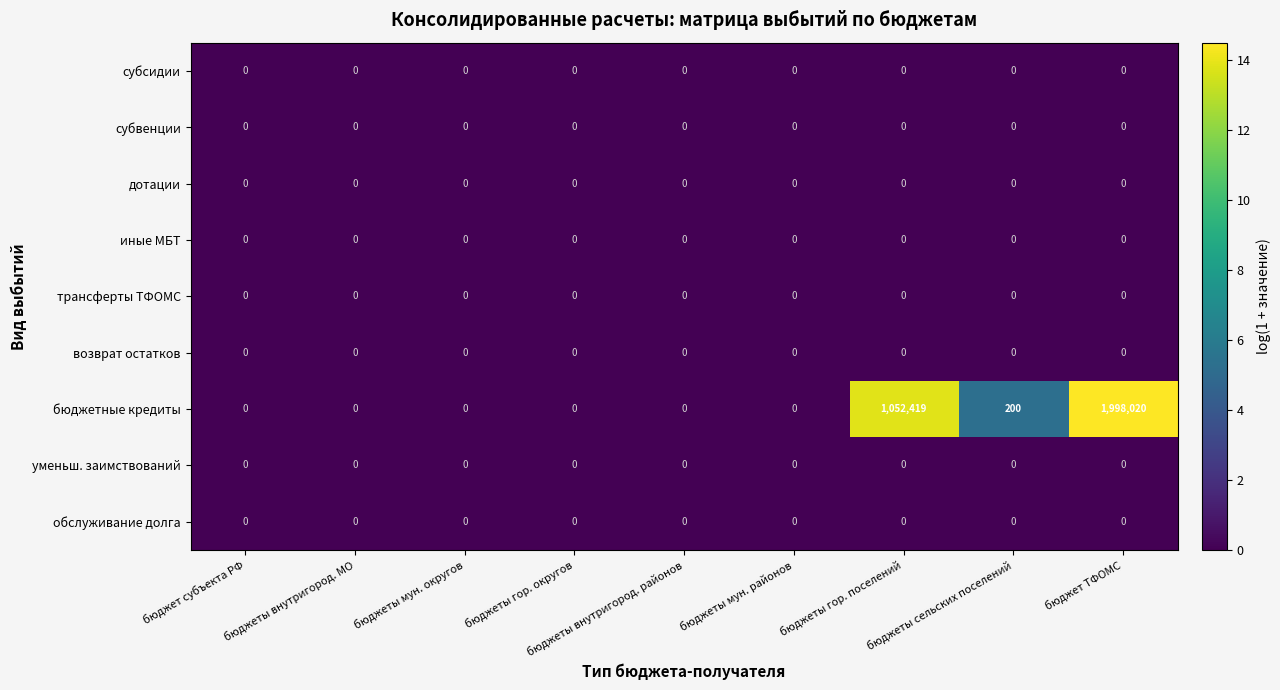

Which series has the widest spread of values?

бюджетные кредиты